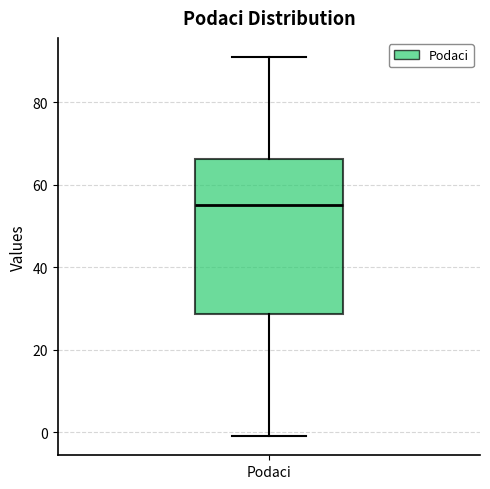

Where is the upper edge of the box for Podaci on the y-axis? The values are not printed on the chart, so give them approximately, as read against the axis.

66